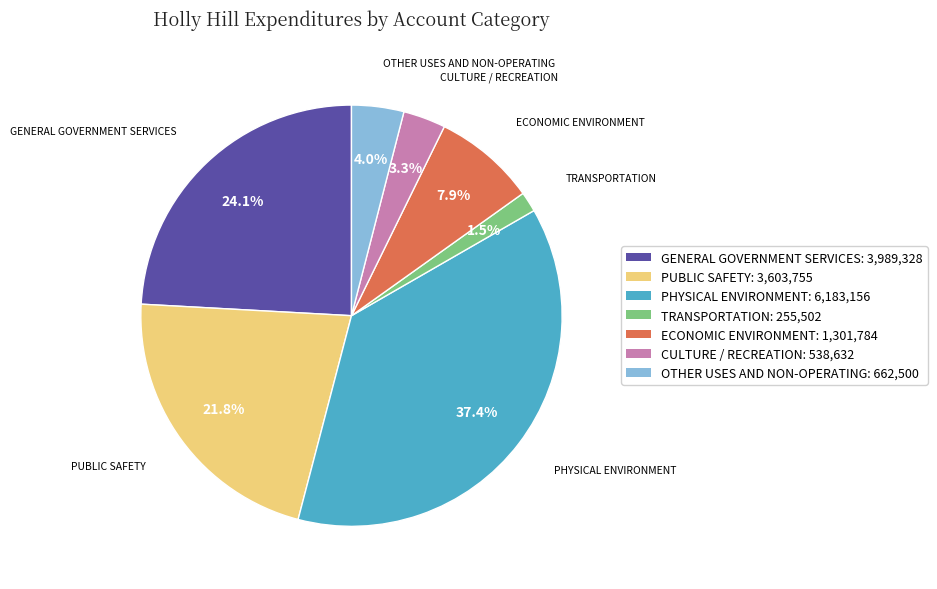

Which category has the smallest portion of the pie?

TRANSPORTATION: 255,502